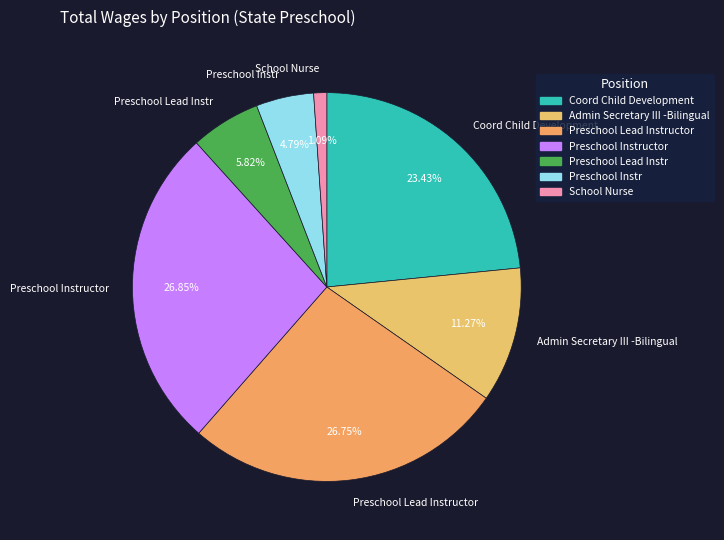

What is the ratio of the value at Admin Secretary III -Bilingual to the value at Preschool Lead Instructor?

0.4